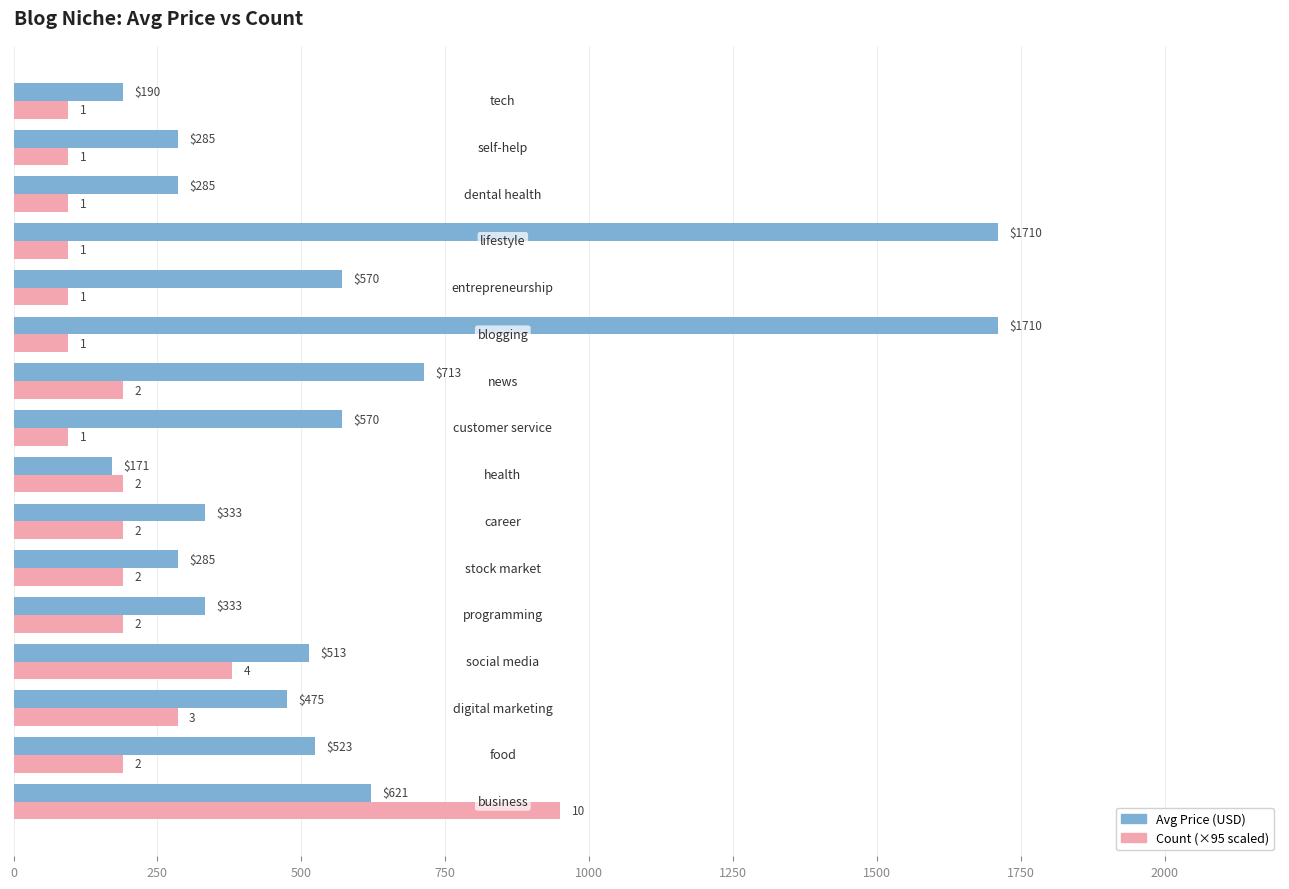

What is the smallest value displayed?

95